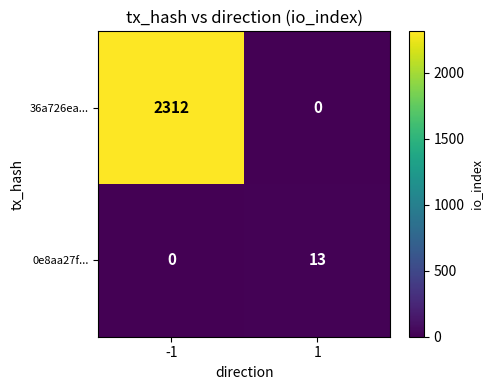

Which series has the widest spread of values?

36a726ea...